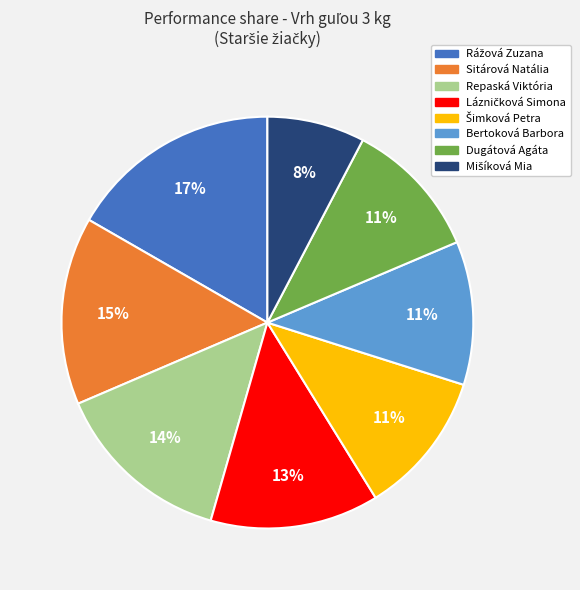

Which has a higher value, Repaská Viktória or Dugátová Agáta?

Repaská Viktória